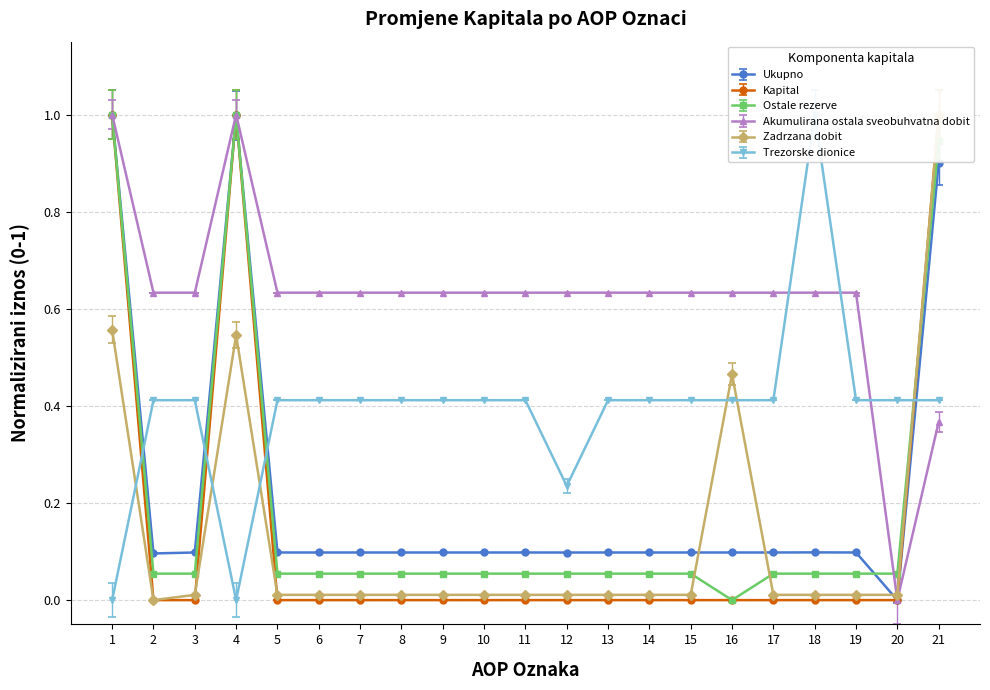

What is the sum of all Akumulirana ostala sveobuhvatna dobit values?

13.1